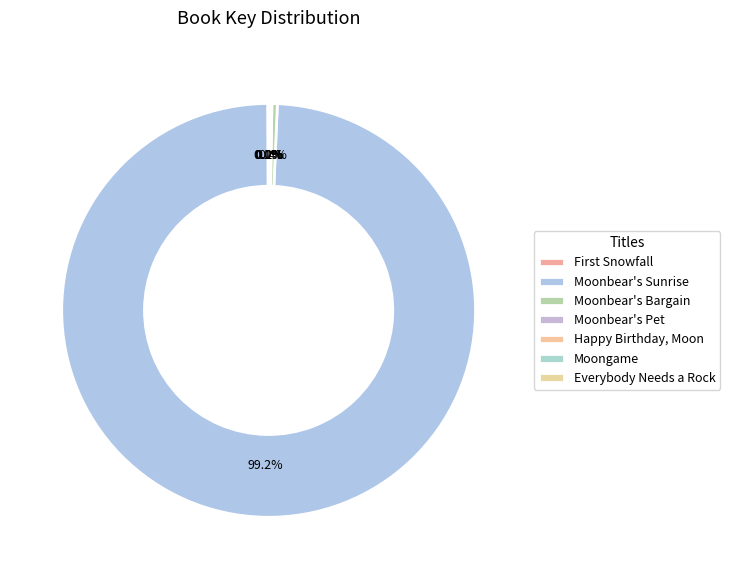

How many segments does this pie chart have?

7